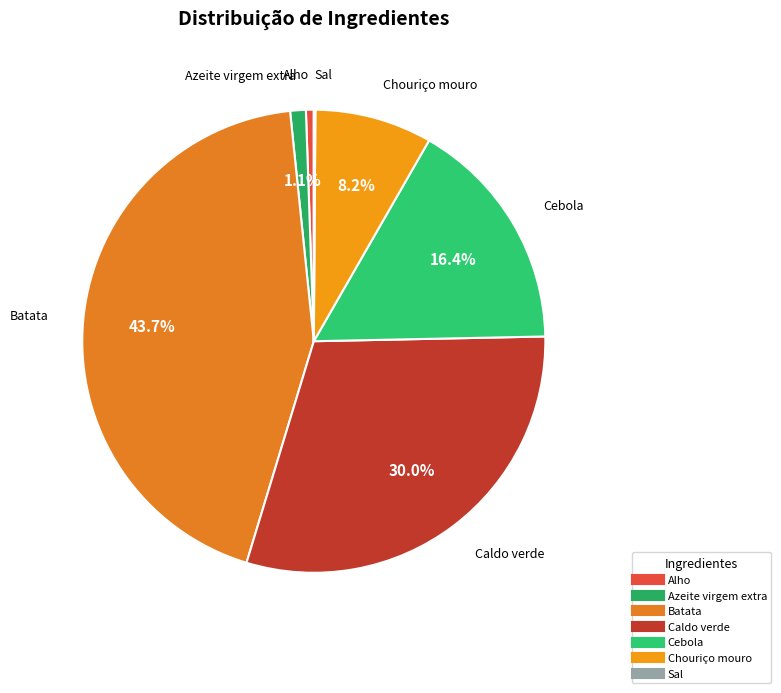

What percentage is NOT represented by Caldo verde?

70.0%